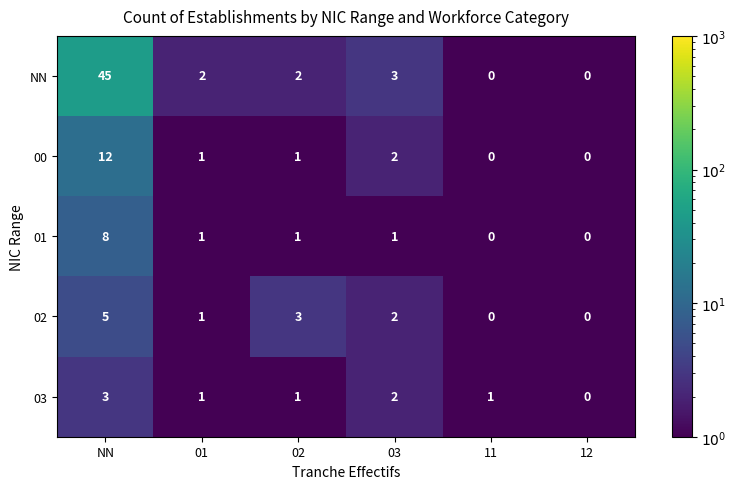

The value of 01 at 12 is -5. True or false?

False